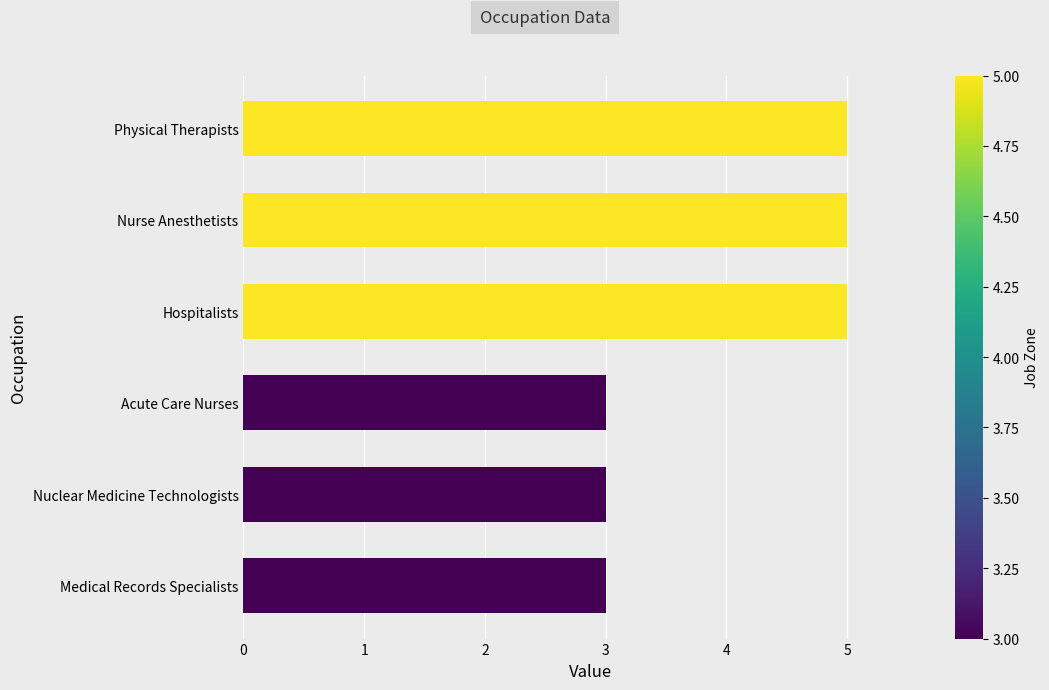

What is the sum of all values?

24